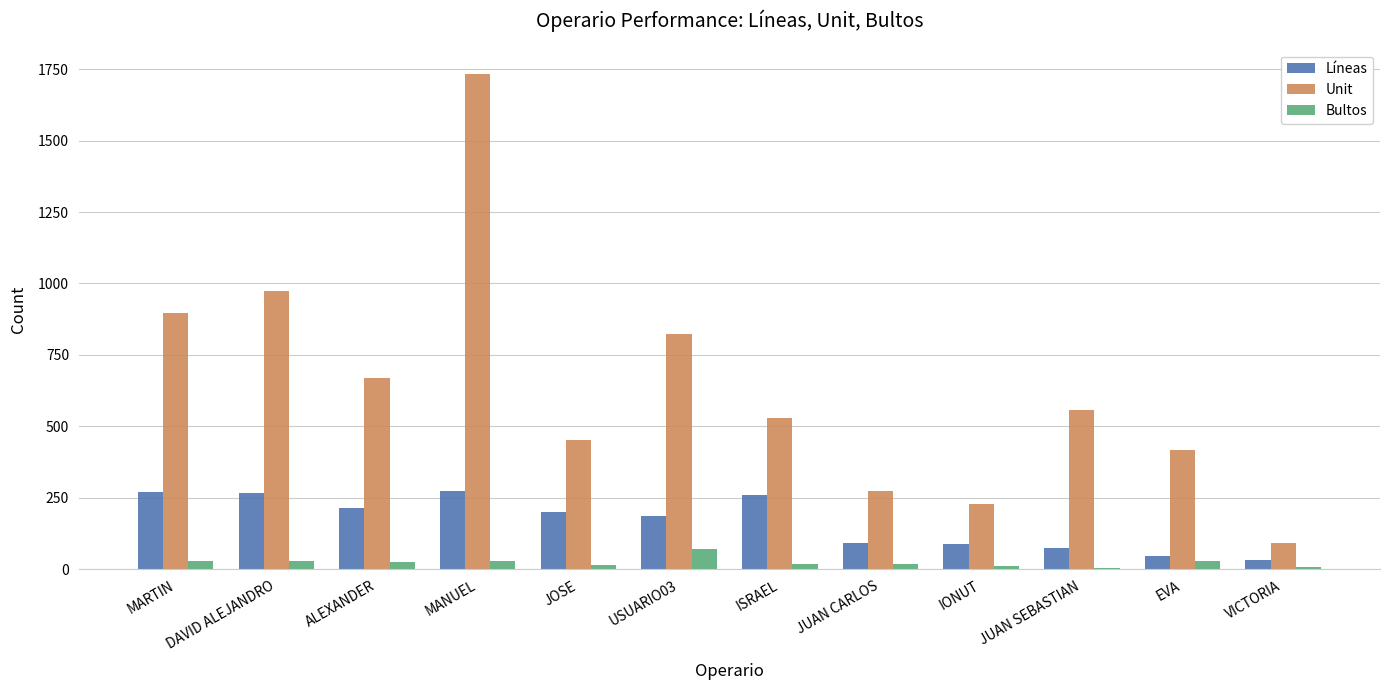

Does the chart contain stacked bars?

No